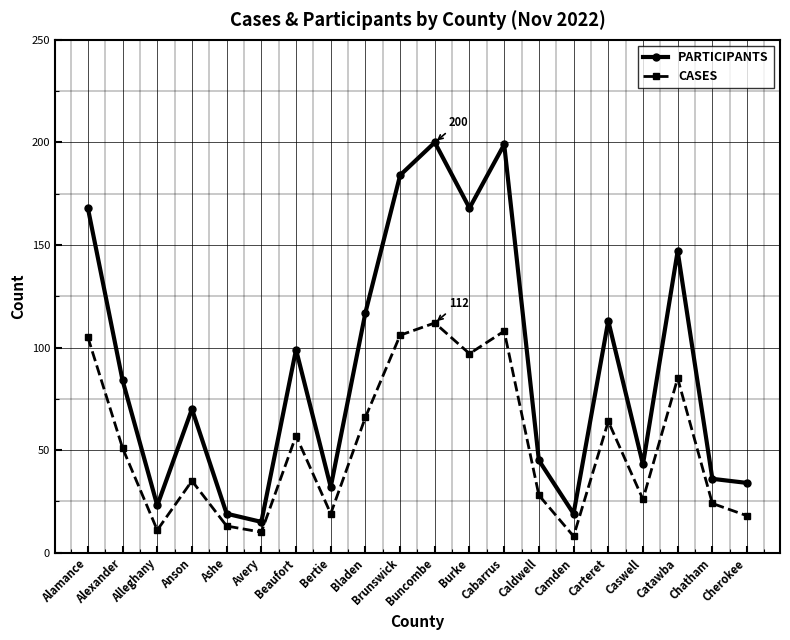

The CASES series shows 77 at Buncombe. True or false?

False